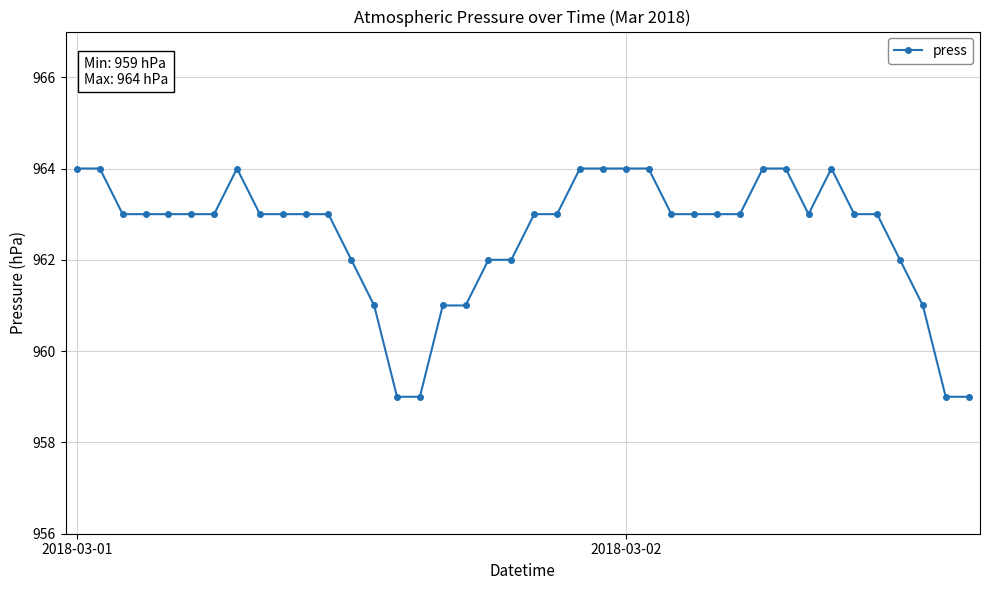

What is the minimum value shown in the chart?

959